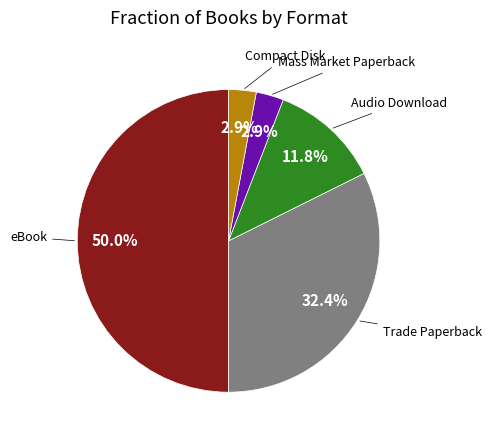

Between Mass Market Paperback and Audio Download, which is larger?

Audio Download